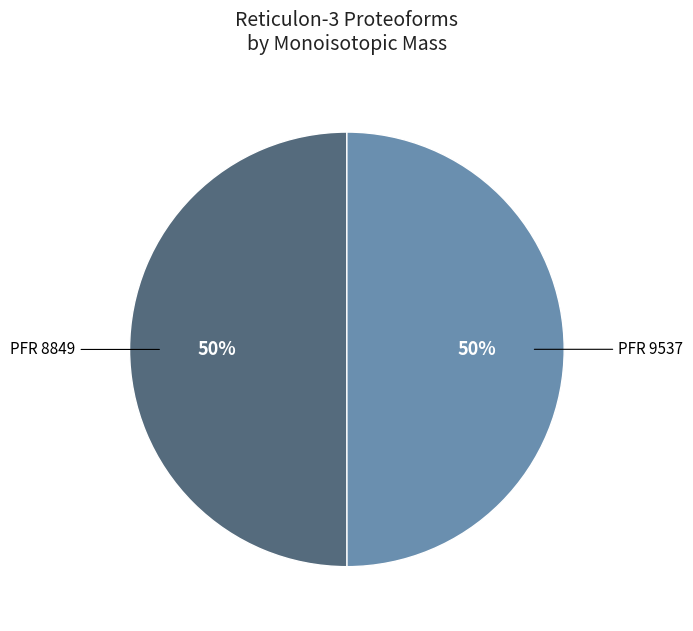

To the nearest percent, what is the average slice percentage?

50%